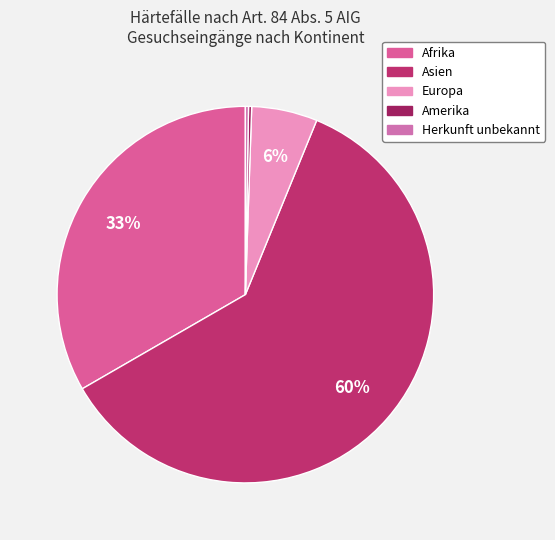

Which slice represents more than half of the pie?

Asien